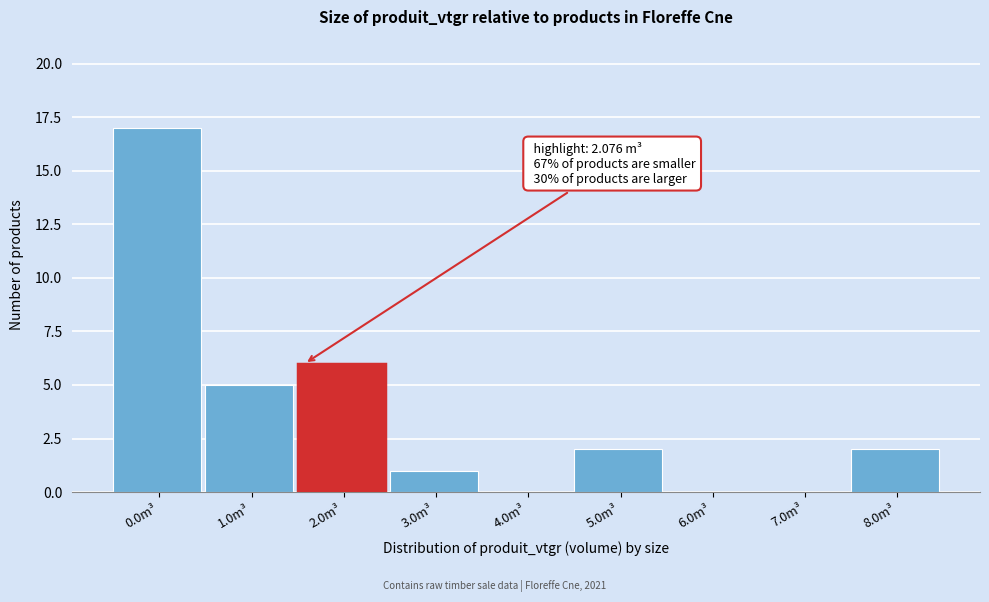

Reading left to right, list all the values displayed in this chart.

0.0m³=17	1.0m³=5	2.0m³=6	3.0m³=1	4.0m³=0	5.0m³=2	6.0m³=0	7.0m³=0	8.0m³=2